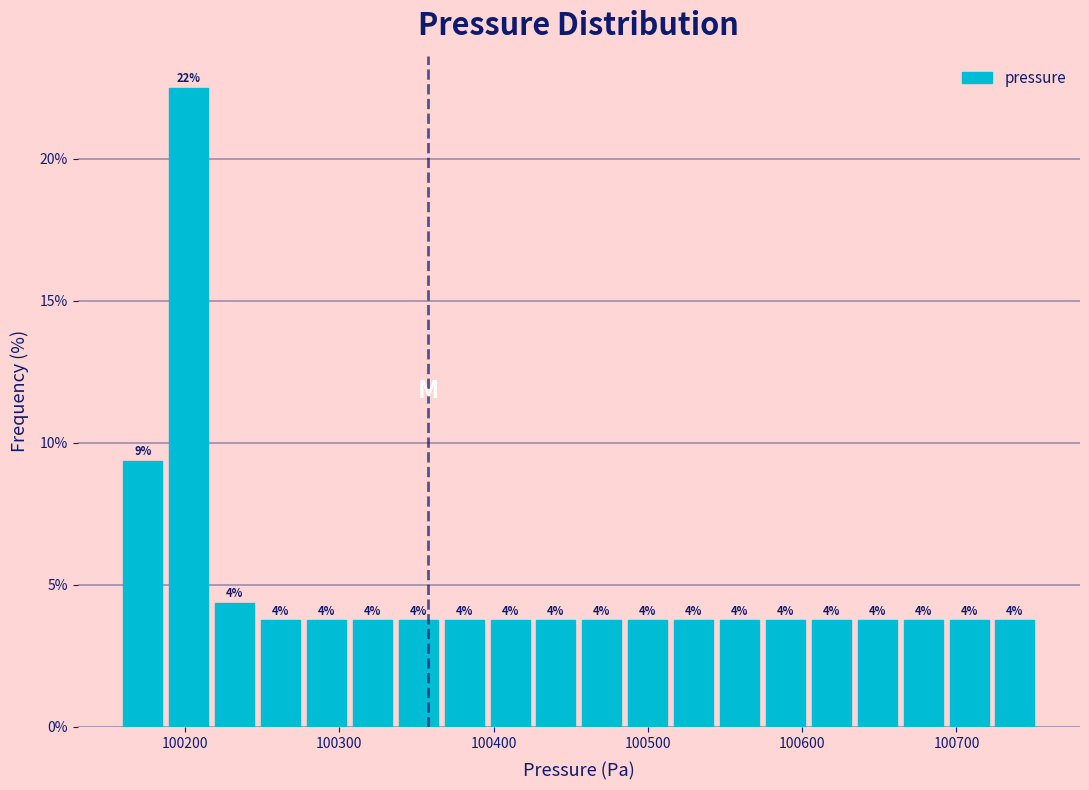

Around what value on the x-axis is the tallest bar? Give the approximate position of its centre, as read against the axis.

100200